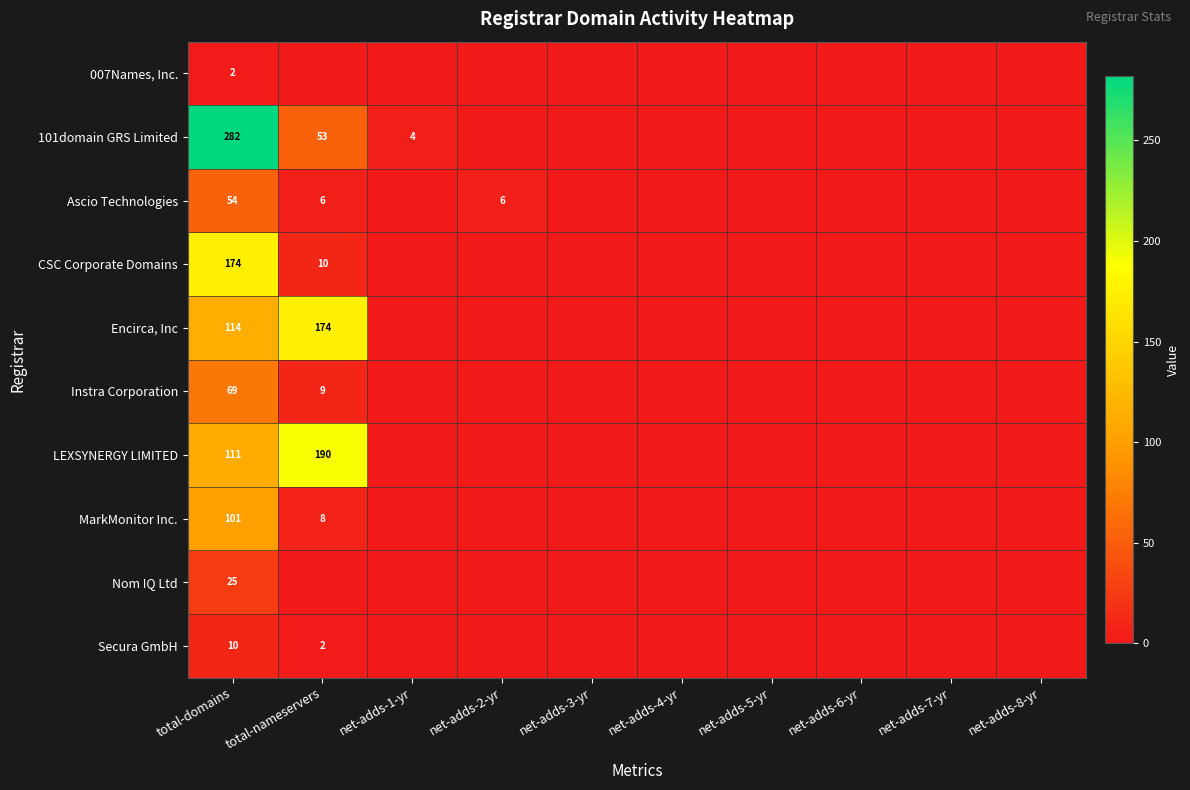

What is the maximum value for Encirca, Inc?

174